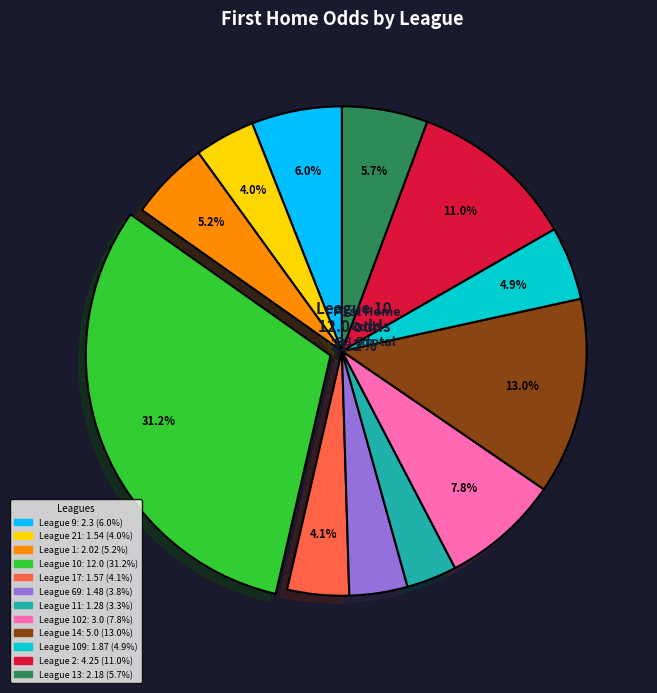

Between 1 and 2, which is larger?

2